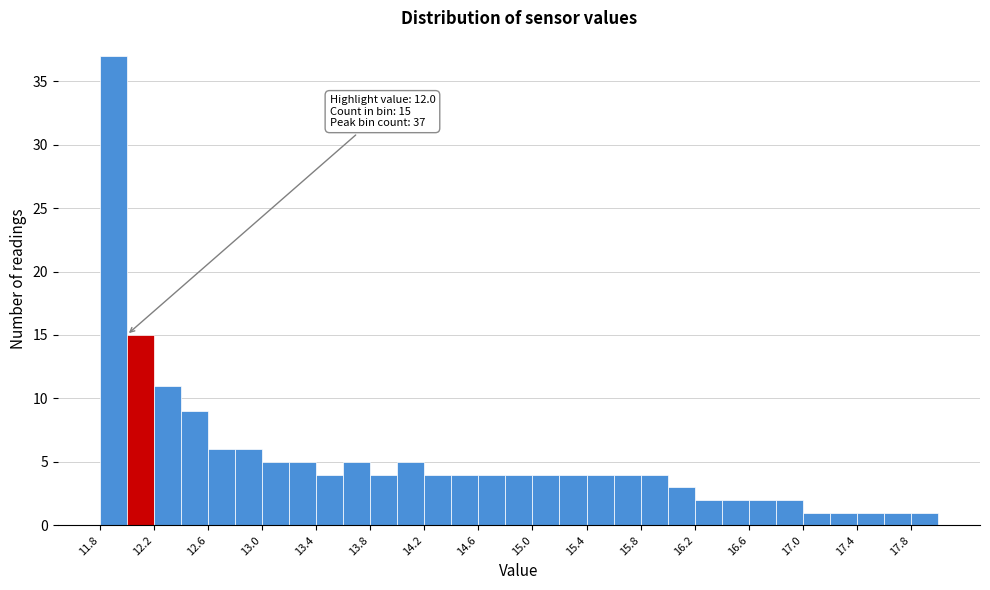

Over which range of the x-axis is the bar tallest?

11.8 to 12.0